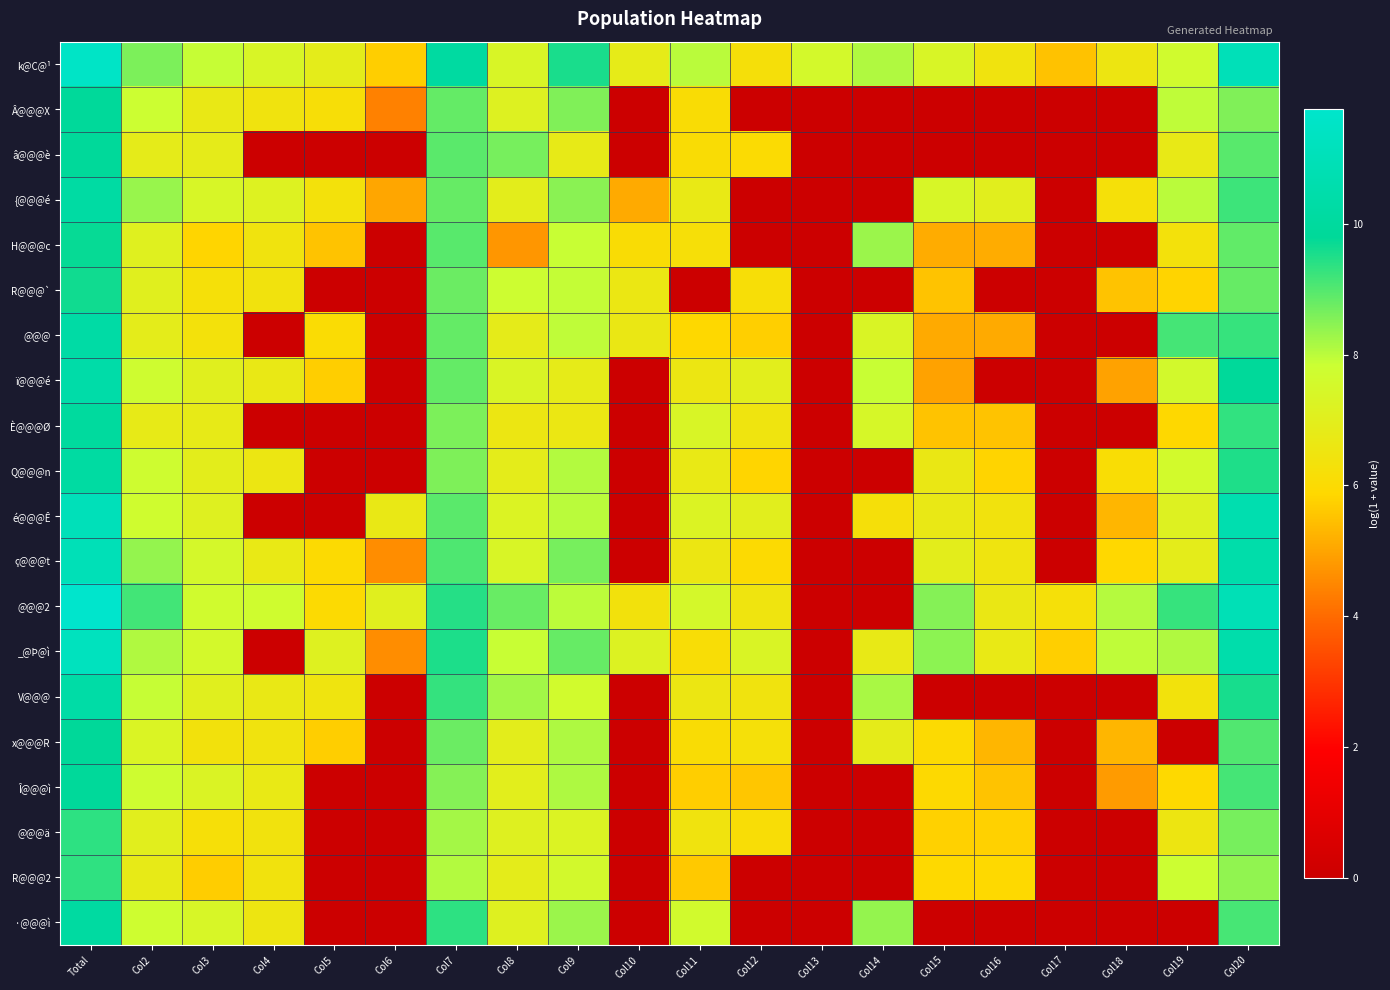

Which series has the largest range (max minus min)?

@@@2